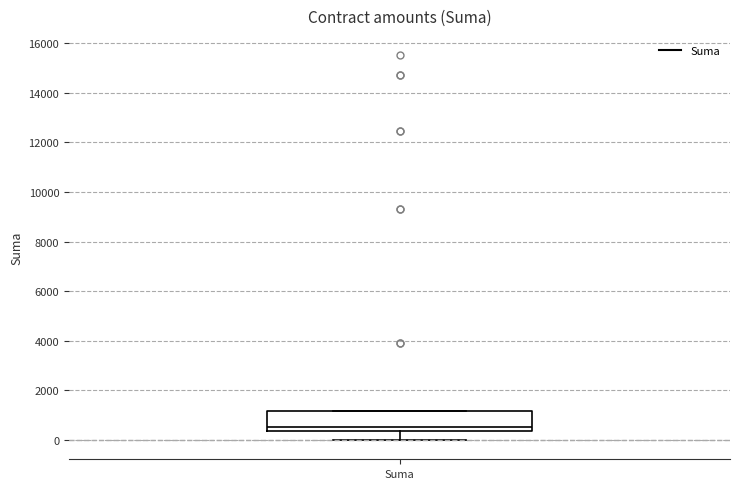

Read this box plot against the y-axis: the position of the median line, the range covered by the box, and the ends of both whiskers. The values are not printed on the chart, so give them approximately, as read against the axis.

median 600, box 400 to 1200, whiskers 0 to 1200